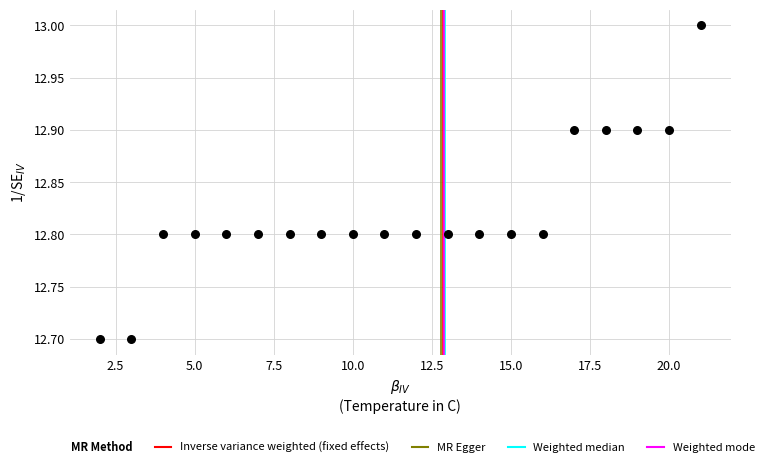

What is the range of Y values (max minus min)?

0.3